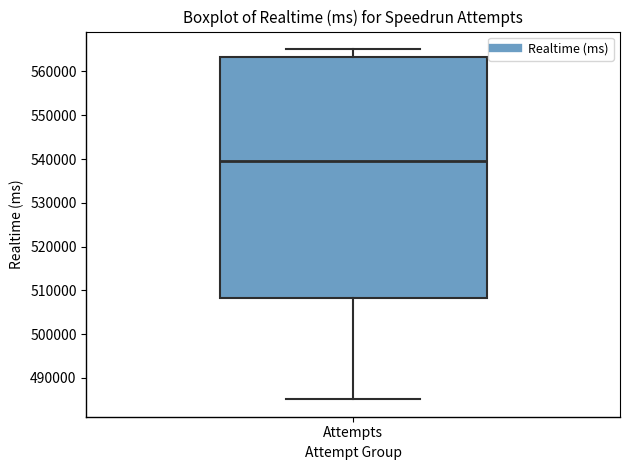

Read this box plot against the y-axis: the position of the median line, the range covered by the box, and the ends of both whiskers. The values are not printed on the chart, so give them approximately, as read against the axis.

median 539000, box 508000 to 563000, whiskers 485000 to 565000